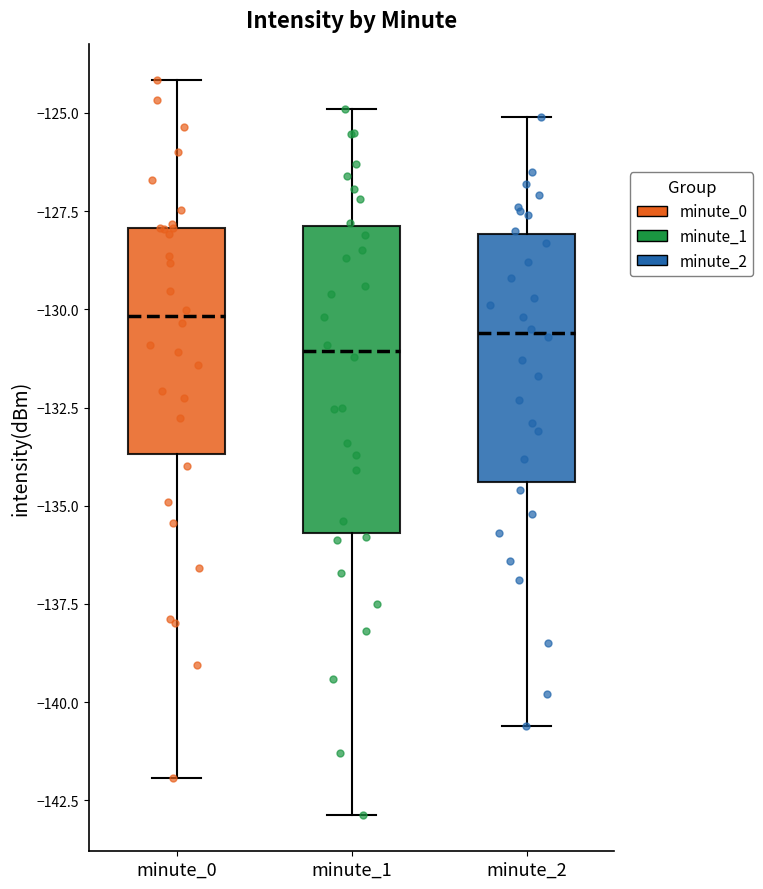

Reading left to right, transcribe this box plot: for each box, give where its median line is, the range the box spans, and where its two whiskers end, as read against the y-axis. The values are not printed on the chart, so give them approximately, as read against the axis.

minute_0: median -130.0, box -133.5 to -128.0, whiskers -142.0 to -124.0
minute_1: median -131.0, box -135.5 to -128.0, whiskers -143.0 to -125.0
minute_2: median -130.5, box -134.5 to -128.0, whiskers -140.5 to -125.0